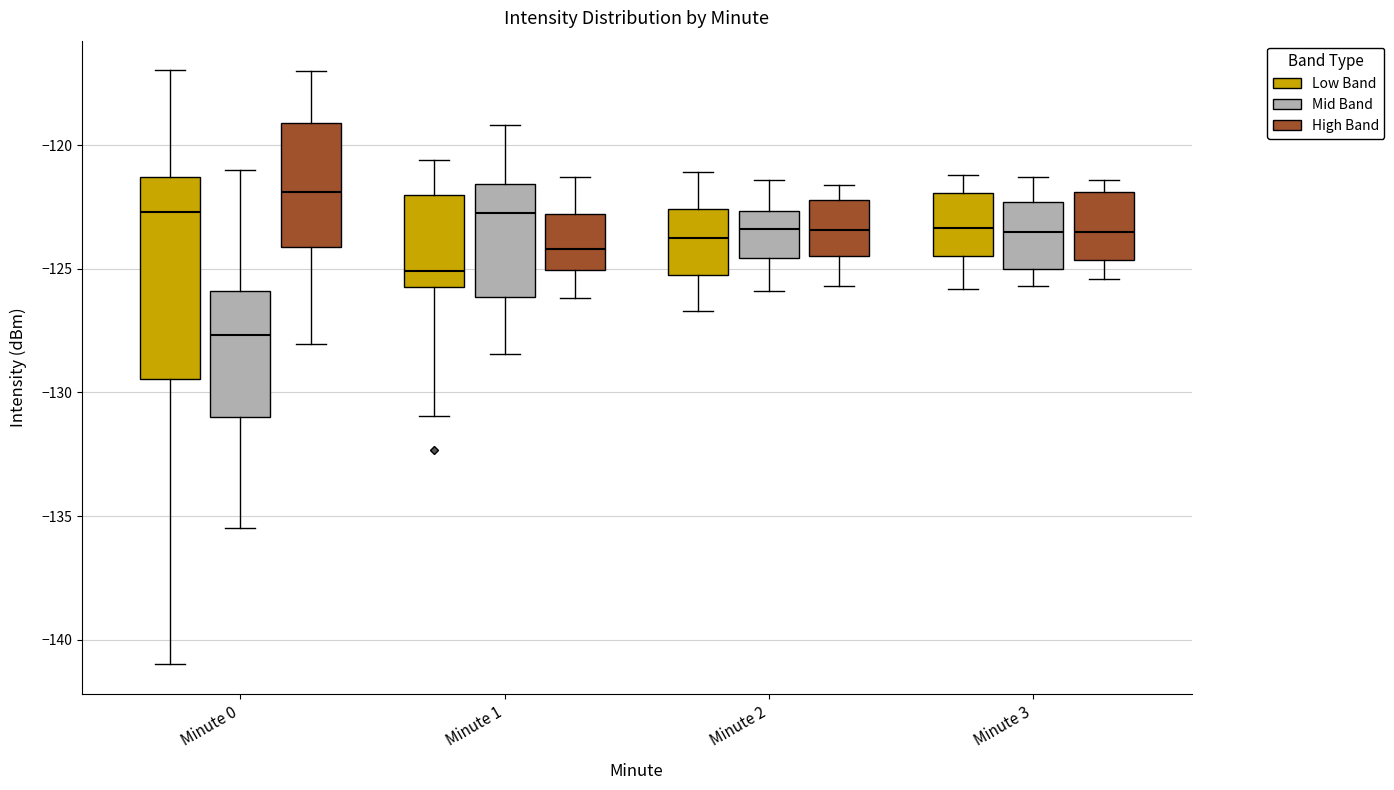

Reading left to right, read every box against the y-axis: the position of its median line, the range the box covers, and the ends of its whiskers. The values are not printed on the chart, so give them approximately, as read against the axis.

Minute 0 (Low Band): median -122.5, box -129.5 to -121.5, whiskers -141.0 to -117.0
Minute 0 (Mid Band): median -127.5, box -131.0 to -126.0, whiskers -135.5 to -121.0
Minute 0 (High Band): median -122.0, box -124.0 to -119.0, whiskers -128.0 to -117.0
Minute 1 (Low Band): median -125.0, box -125.5 to -122.0, whiskers -131.0 to -120.5
Minute 1 (Mid Band): median -122.5, box -126.0 to -121.5, whiskers -128.5 to -119.0
Minute 1 (High Band): median -124.0, box -125.0 to -123.0, whiskers -126.0 to -121.5
Minute 2 (Low Band): median -123.5, box -125.0 to -122.5, whiskers -126.5 to -121.0
Minute 2 (Mid Band): median -123.5, box -124.5 to -122.5, whiskers -126.0 to -121.5
Minute 2 (High Band): median -123.5, box -124.5 to -122.0, whiskers -125.5 to -121.5
Minute 3 (Low Band): median -123.5, box -124.5 to -122.0, whiskers -126.0 to -121.0
Minute 3 (Mid Band): median -123.5, box -125.0 to -122.5, whiskers -125.5 to -121.5
Minute 3 (High Band): median -123.5, box -124.5 to -122.0, whiskers -125.5 to -121.5